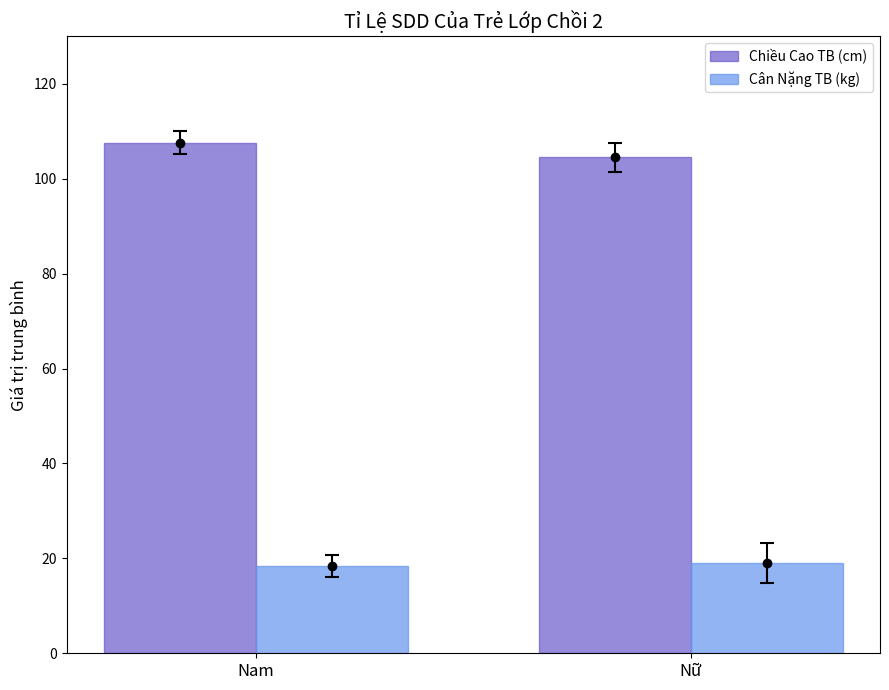

The Cân Nặng TB (kg) series shows 29.5 at Nữ. True or false?

False